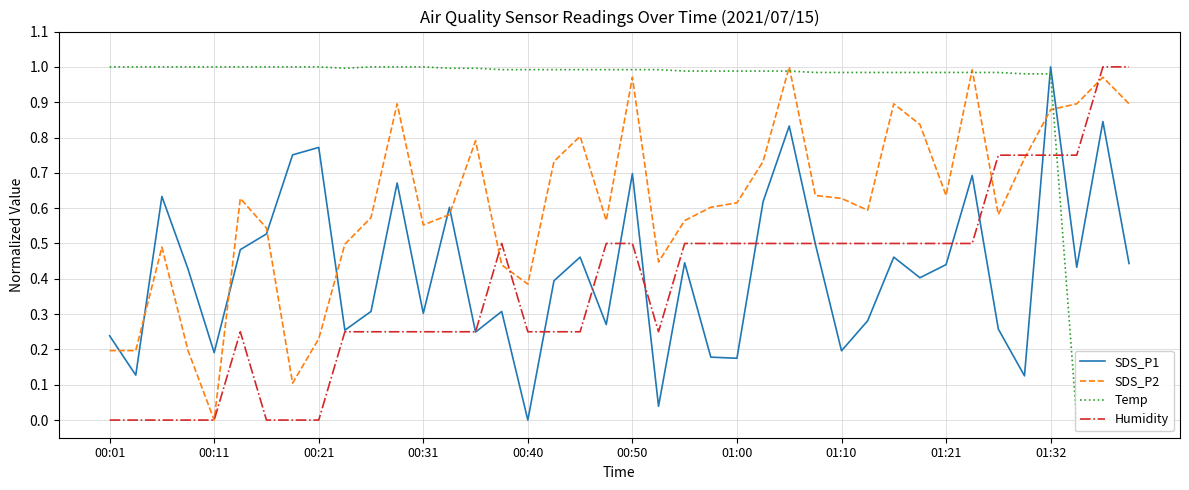

List the series in order of their peak value, highest first.

SDS_P1, SDS_P2, Temp, Humidity